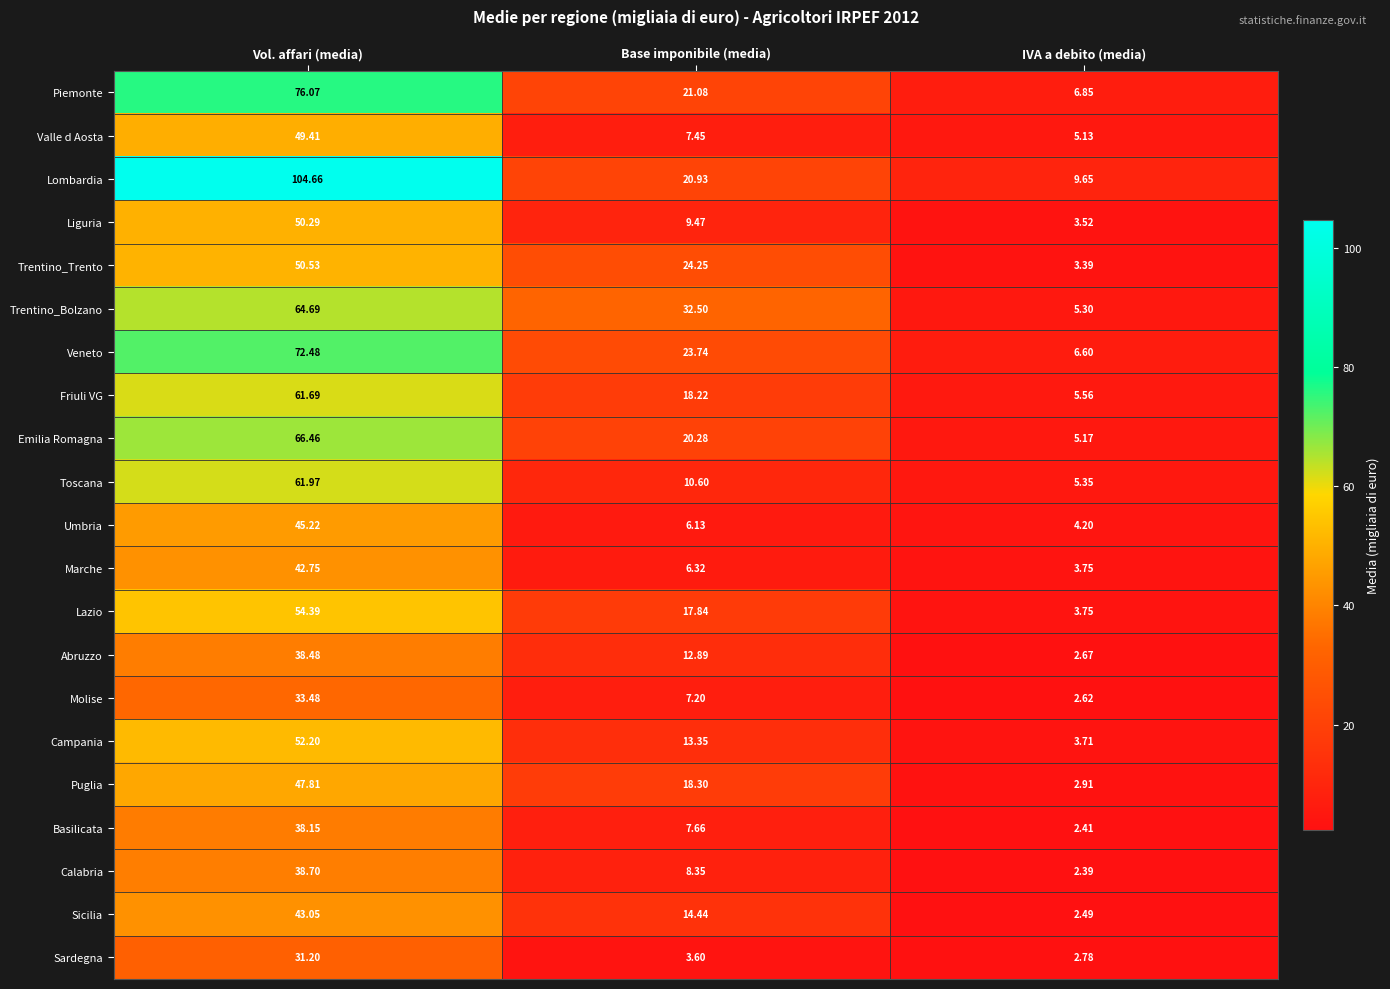

What is the greatest value displayed?

104.7